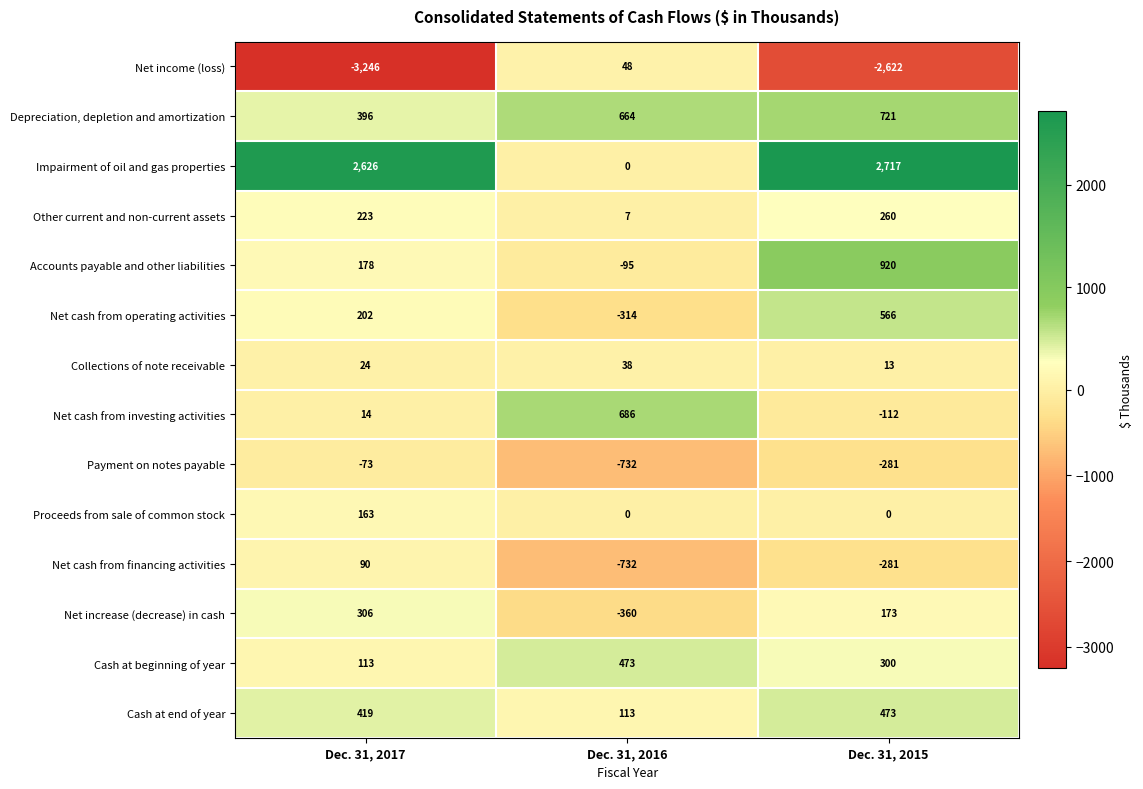

List the labels in order of Net cash from financing activities value, largest first.

Dec. 31, 2017, Dec. 31, 2015, Dec. 31, 2016